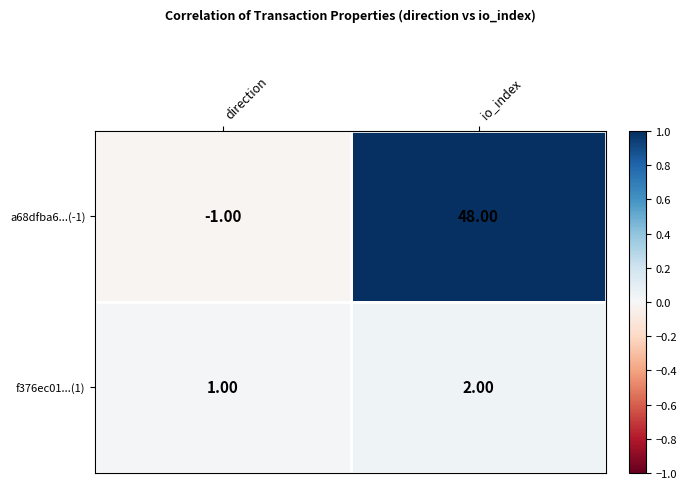

Is the value of f376ec01...(1) at io_index greater than the value of a68dfba6...(-1) at direction?

Yes